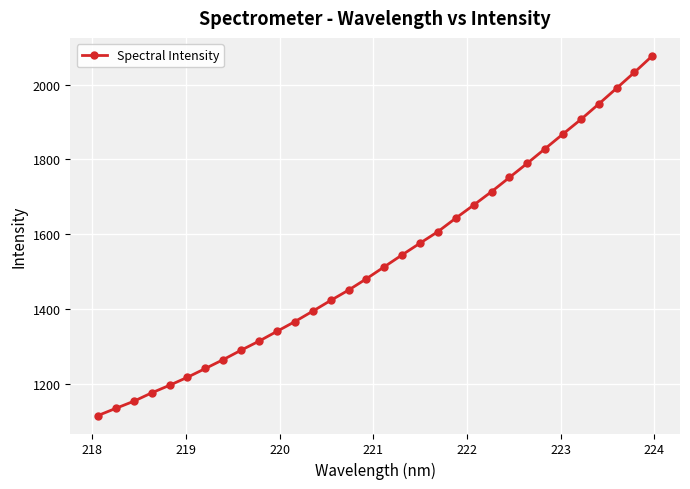

What is the value of the 17th point from the left?

1513.2